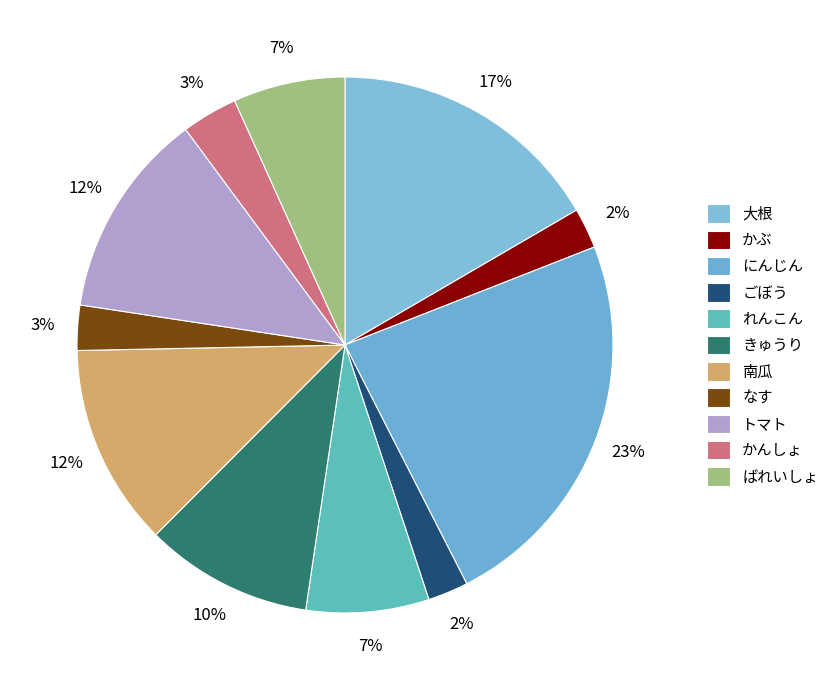

Which category has the smallest portion of the pie?

かぶ